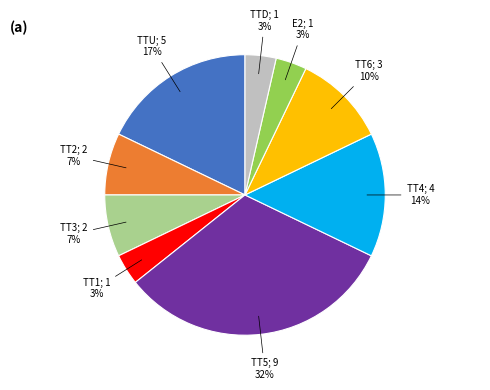

To the nearest percent, what portion does TT2 represent?

7%